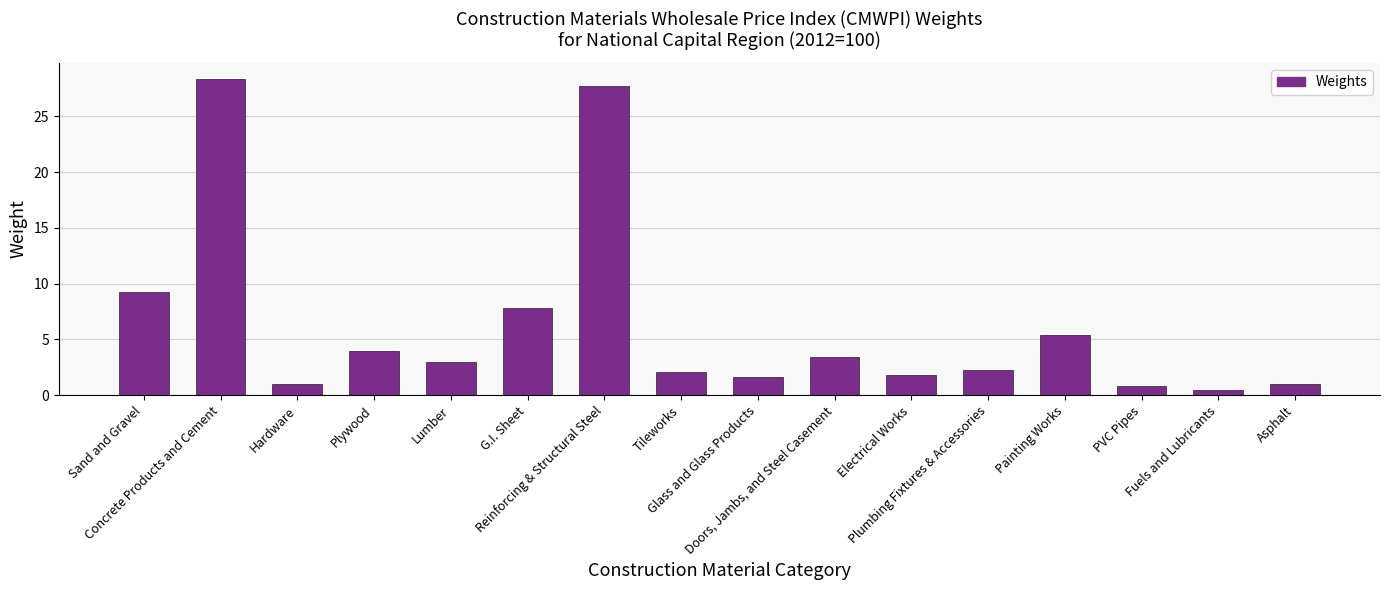

Count the number of categories in the chart.

16